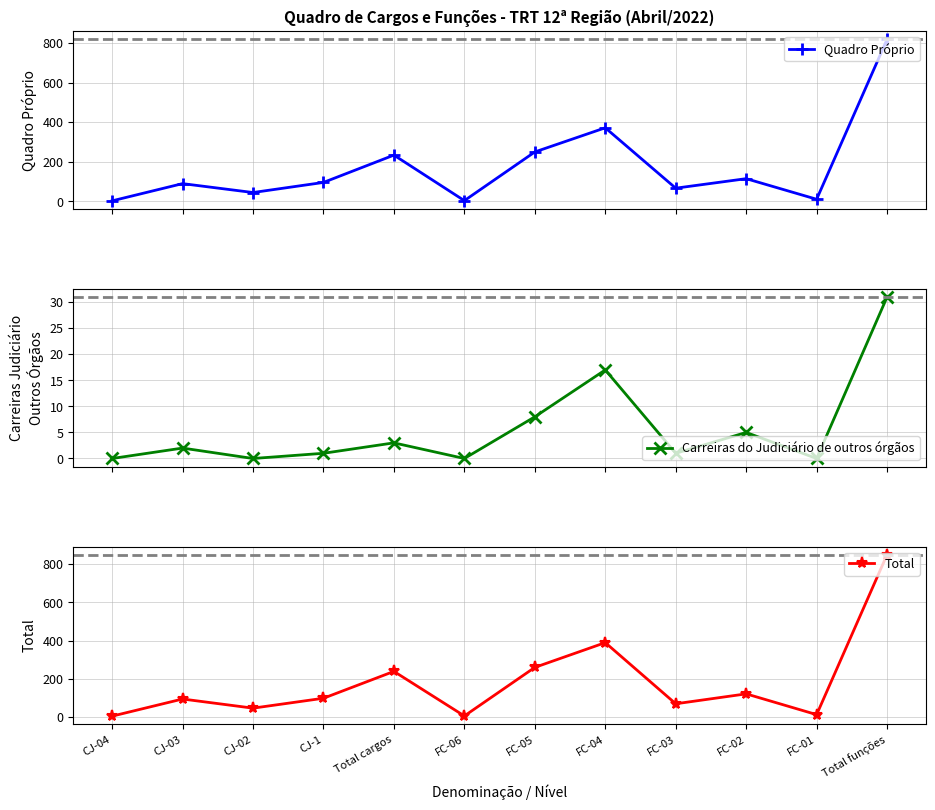

What are all the series names shown in the legend?

Quadro Próprio, Carreiras do Judiciário de outros órgãos, Total